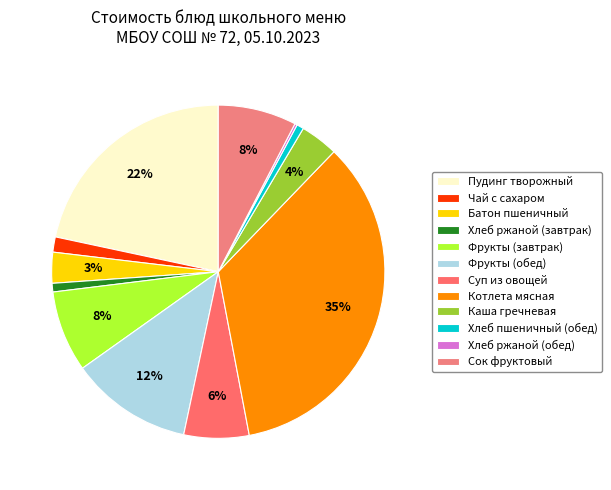

True or false: Хлеб ржаной (завтрак) accounts for 1% of the total.

True